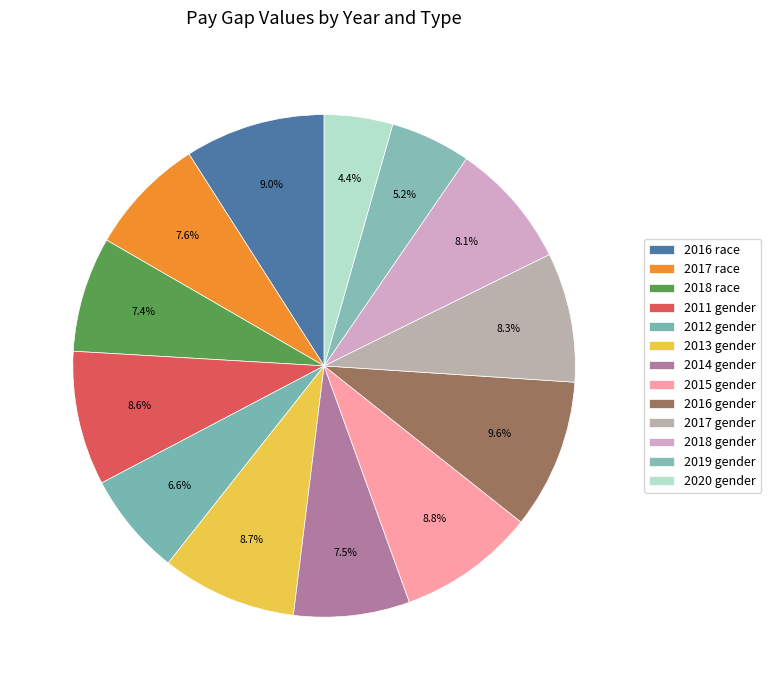

To the nearest percent, what percentage of the pie is 2015 gender?

9%